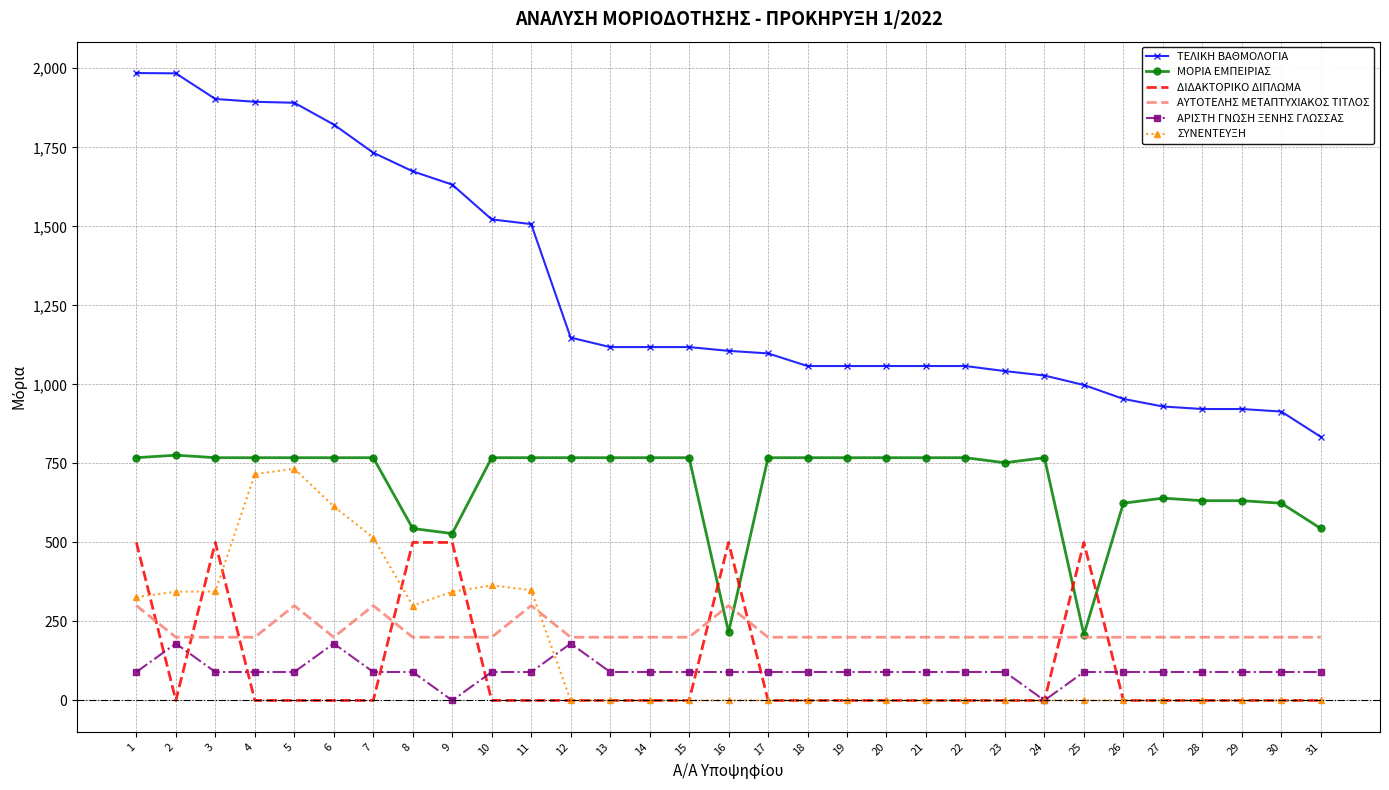

Which series has the largest total across all categories?

ΤΕΛΙΚΗ ΒΑΘΜΟΛΟΓΙΑ